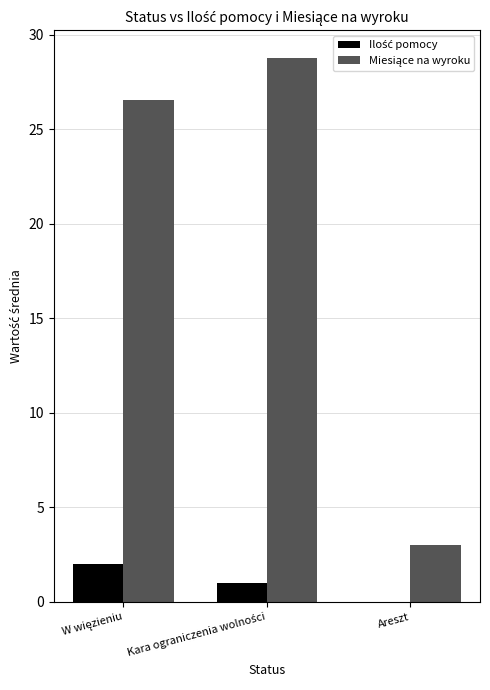

What is the maximum value shown in the chart?

28.8